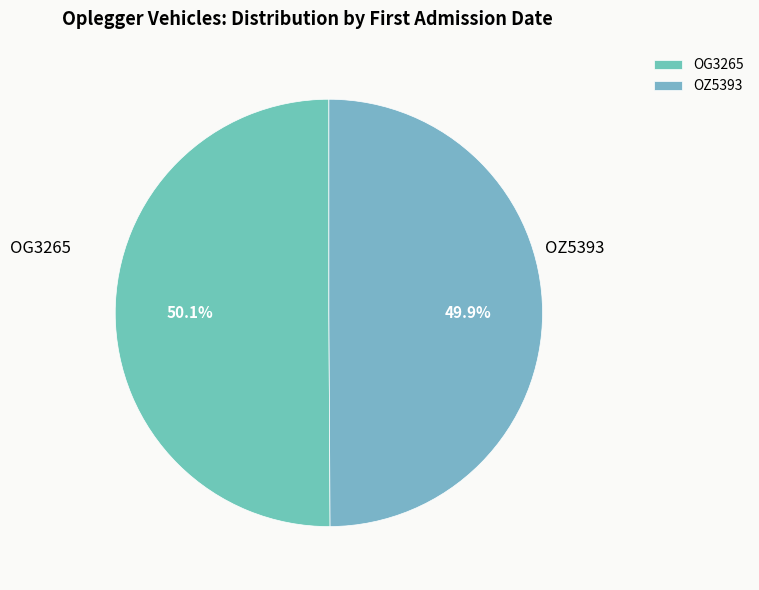

What percentage is the OG3265 slice, to the nearest percent?

50%